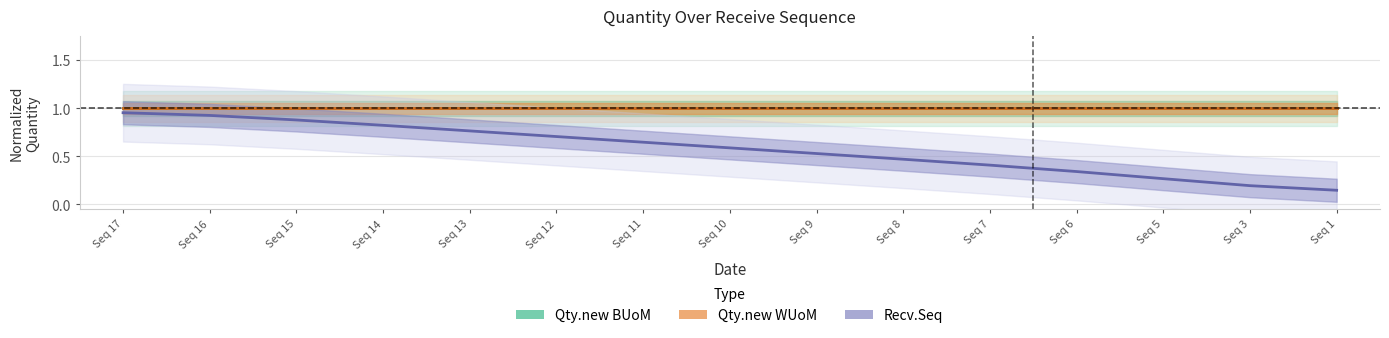

Reading left to right, what are all the values shown in this chart?

Qty.new BUoM: Seq 17=1.0	Seq 16=1.0	Seq 15=1.0	Seq 14=1.0	Seq 13=1.0	Seq 12=1.0	Seq 11=1.0	Seq 10=1.0	Seq 9=1.0	Seq 8=1.0	Seq 7=1.0	Seq 6=1.0	Seq 5=1.0	Seq 3=1.0	Seq 1=1.0
Qty.new WUoM: Seq 17=1.0	Seq 16=1.0	Seq 15=1.0	Seq 14=1.0	Seq 13=1.0	Seq 12=1.0	Seq 11=1.0	Seq 10=1.0	Seq 9=1.0	Seq 8=1.0	Seq 7=1.0	Seq 6=1.0	Seq 5=1.0	Seq 3=1.0	Seq 1=1.0
Recv.Seq: Seq 17=1.0	Seq 16=0.9	Seq 15=0.9	Seq 14=0.8	Seq 13=0.8	Seq 12=0.7	Seq 11=0.6	Seq 10=0.6	Seq 9=0.5	Seq 8=0.5	Seq 7=0.4	Seq 6=0.3	Seq 5=0.3	Seq 3=0.2	Seq 1=0.1